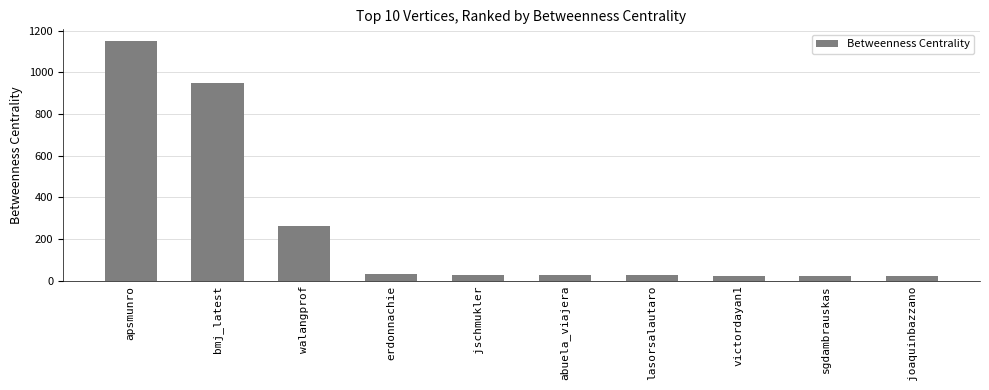

What is the label of the 2nd bar from the left?

bmj_latest